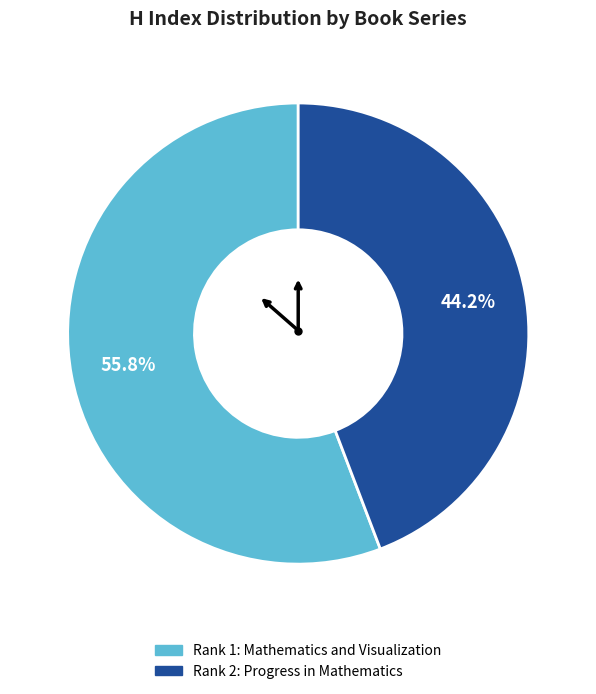

Is there a majority slice in this chart?

Yes